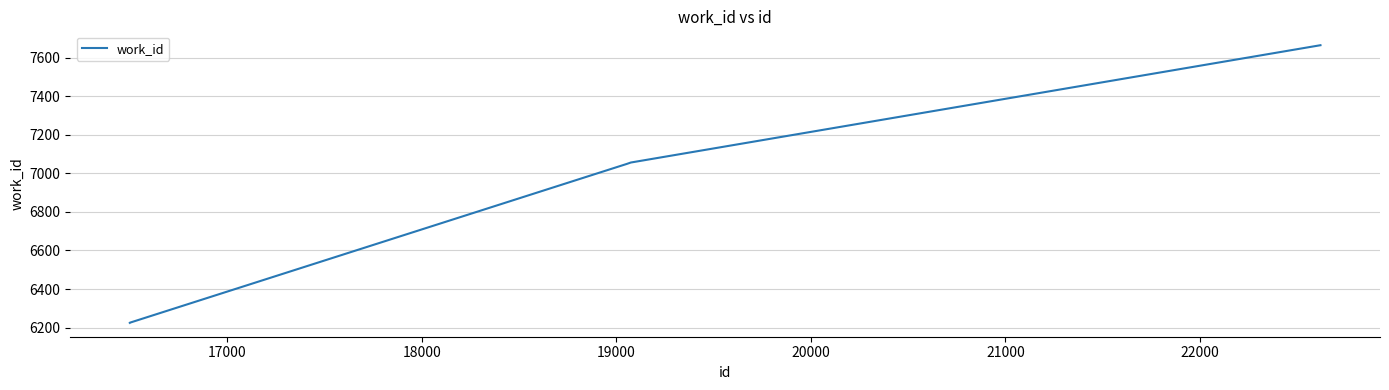

What is the smallest value displayed?

6225